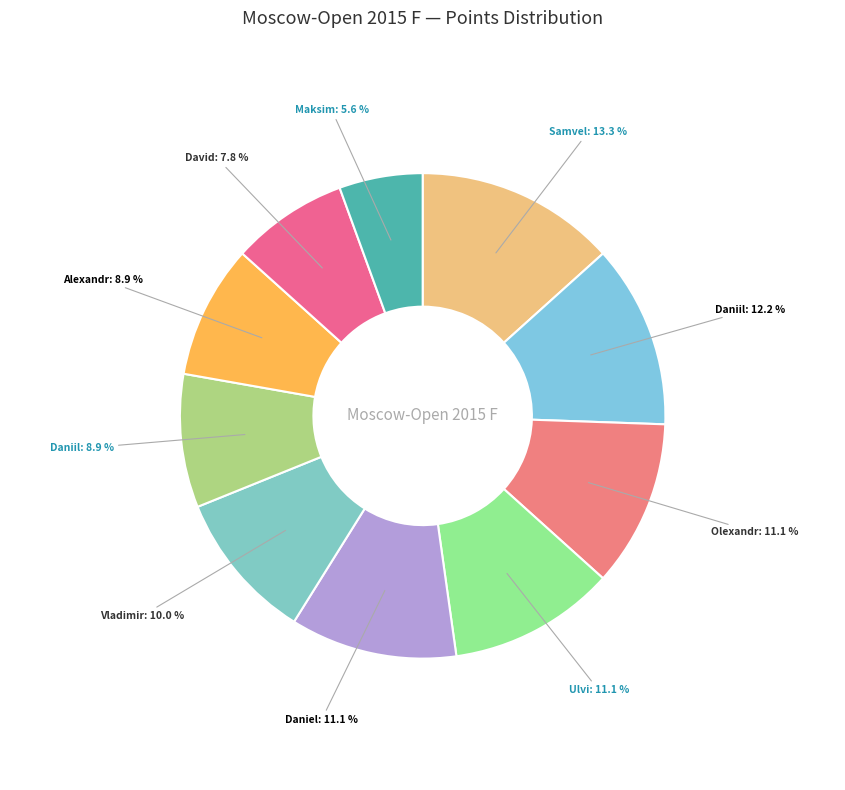

How many segments does this pie chart have?

10